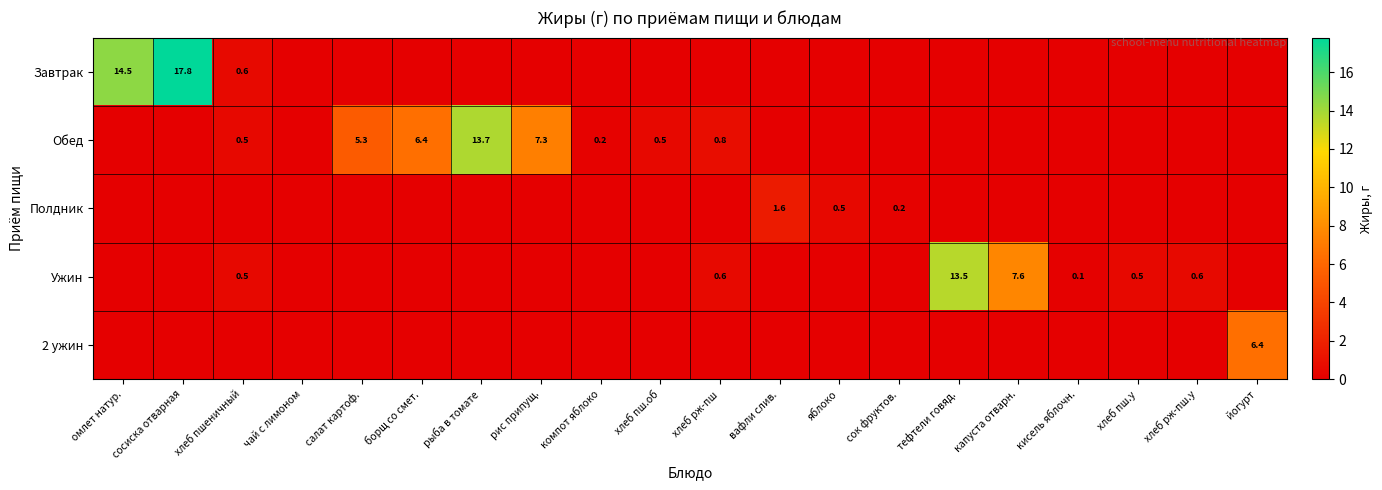

Count the number of categories in the chart.

20